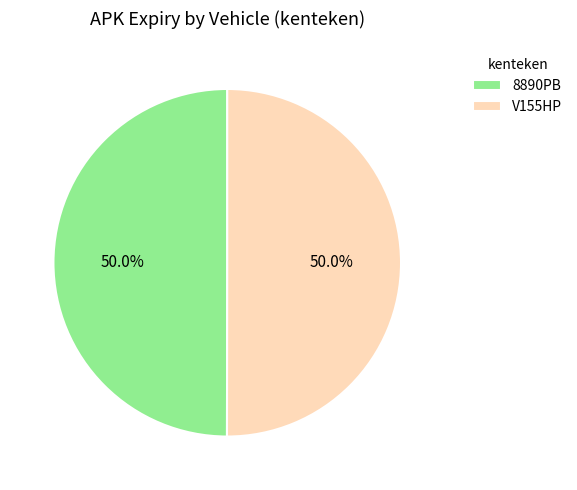

To the nearest percent, what percentage of the pie is 8890PB?

50%